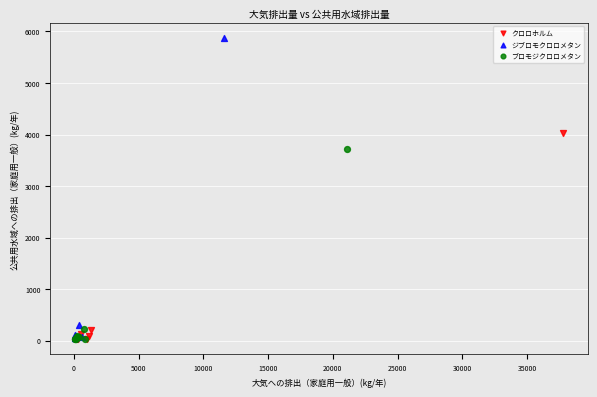

Which series has the largest Y range (max minus min)?

ジブロモクロロメタン